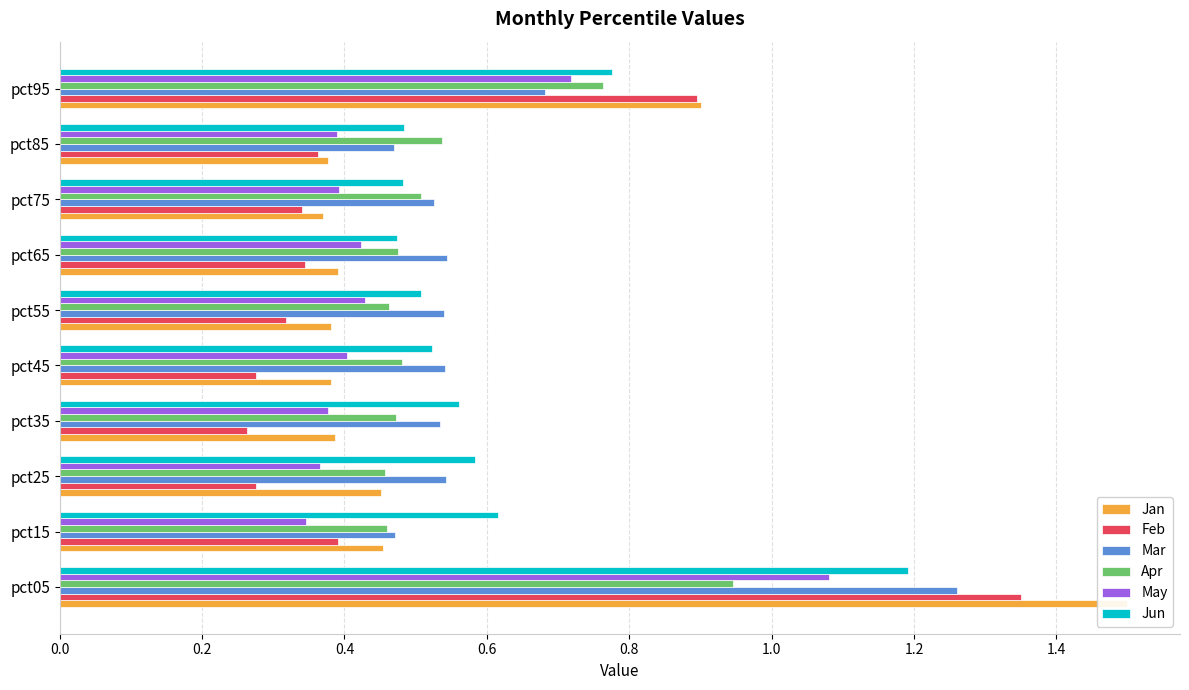

Are the bars horizontal?

Yes